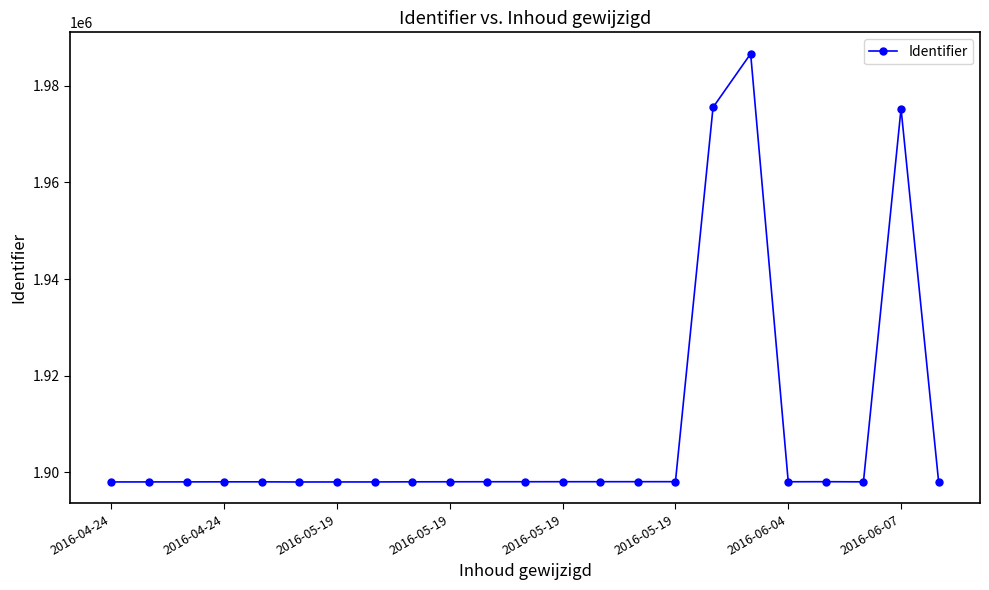

What is the difference between the maximum and second lowest values?

88622